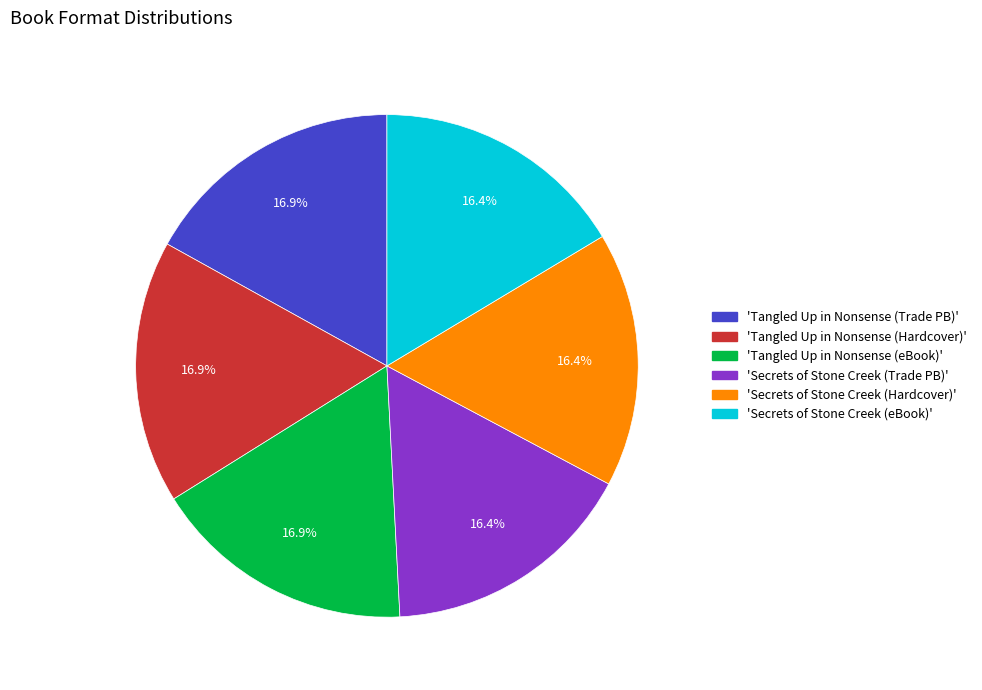

Is there a majority slice in this chart?

No